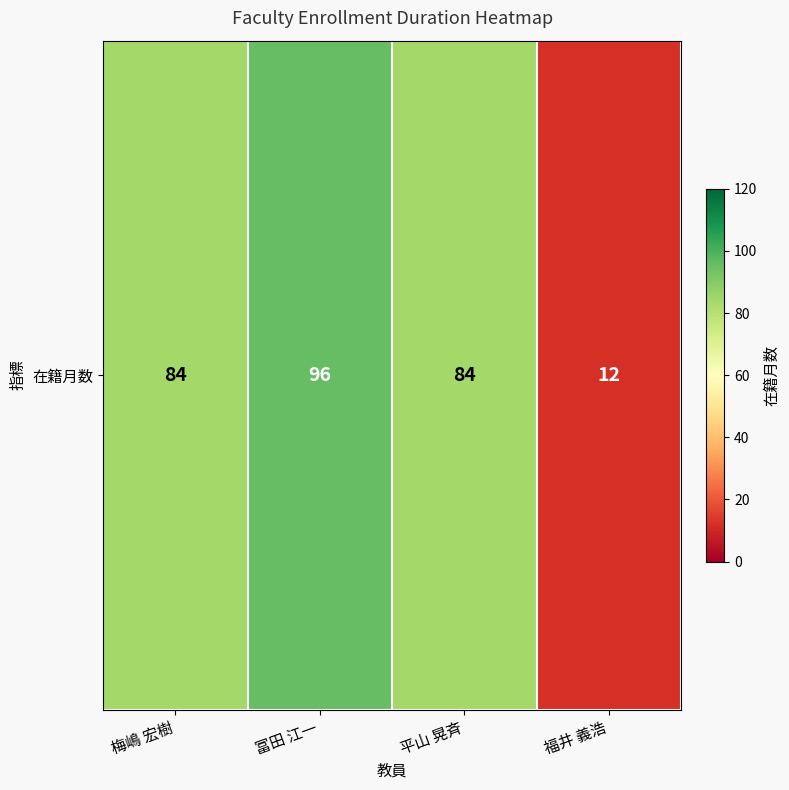

The value at 梅嶋 宏樹 is 31. True or false?

False